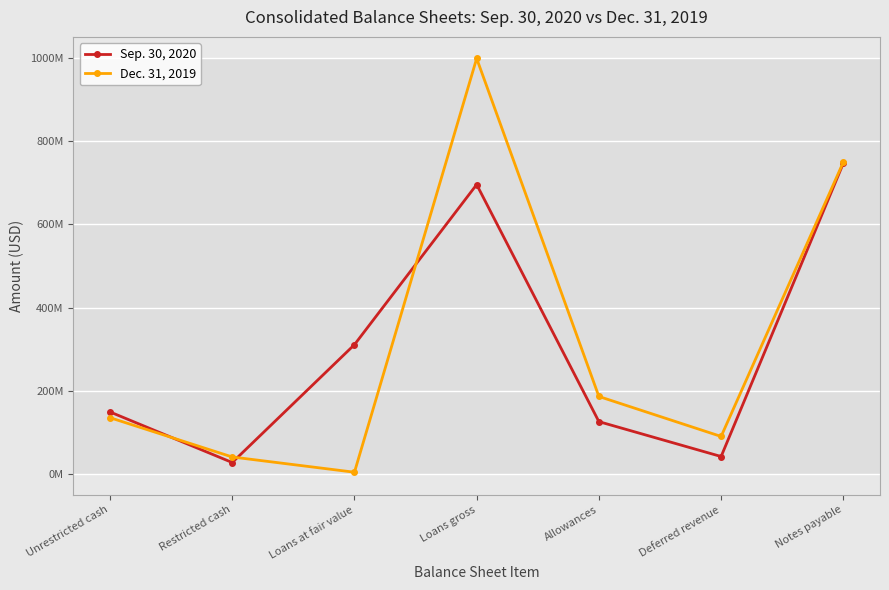

Reading right to left, transcribe all the data shown in this chart.

Sep. 30, 2020: Notes payable=746392000	Deferred revenue=42120000	Allowances=125915000	Loans gross=695319000	Loans at fair value=310784000	Restricted cash=27681000	Unrestricted cash=149194000
Dec. 31, 2019: Notes payable=749209000	Deferred revenue=90307000	Allowances=186329000	Loans gross=998209000	Loans at fair value=4386000	Restricted cash=41015000	Unrestricted cash=135379000